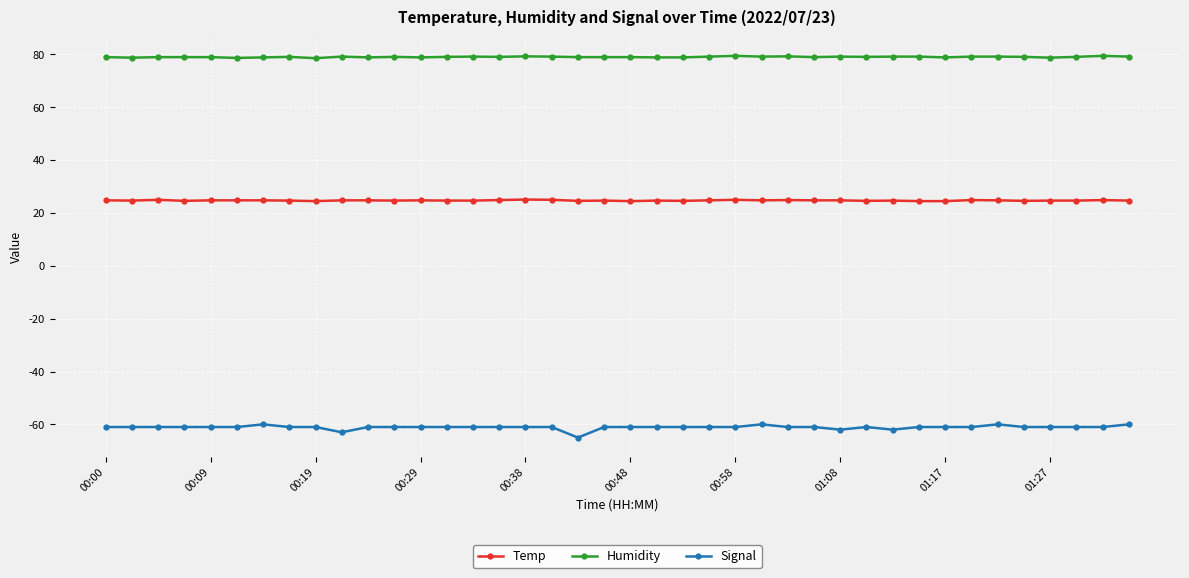

List the series in order of their overall mean, highest first.

Humidity, Temp, Signal